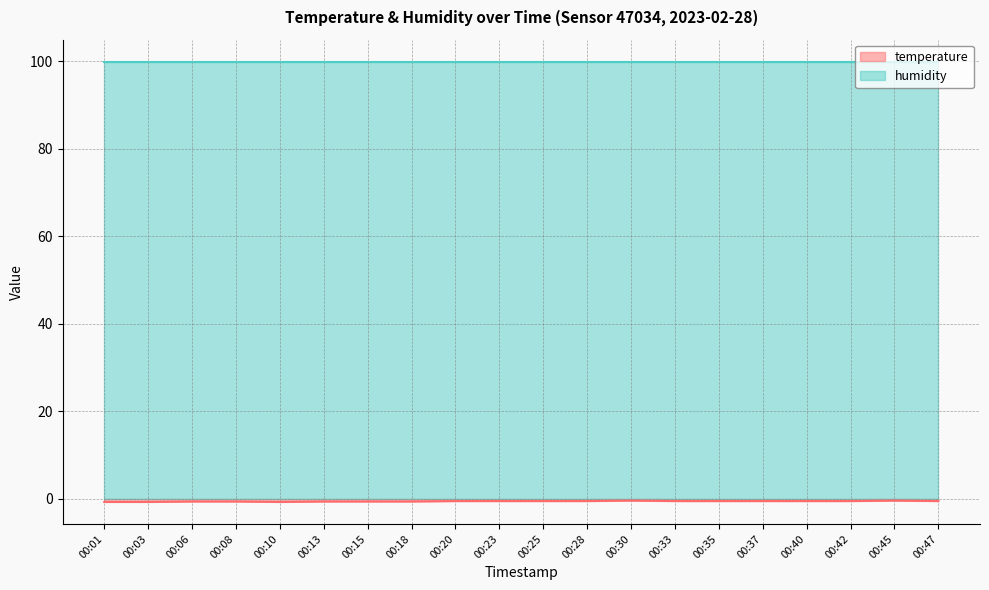

Rank the categories by value from lowest to highest.

00:01, 00:03, 00:10, 00:06, 00:08, 00:13, 00:15, 00:18, 00:20, 00:23, 00:25, 00:28, 00:33, 00:35, 00:37, 00:40, 00:42, 00:47, 00:30, 00:45